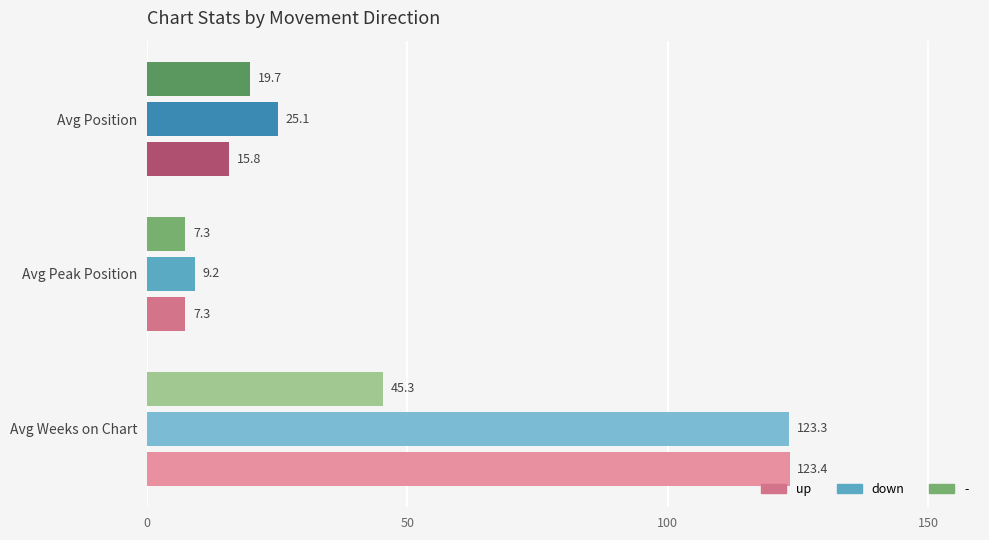

True or false: down has a value of 9.2 at Avg Peak Position.

True